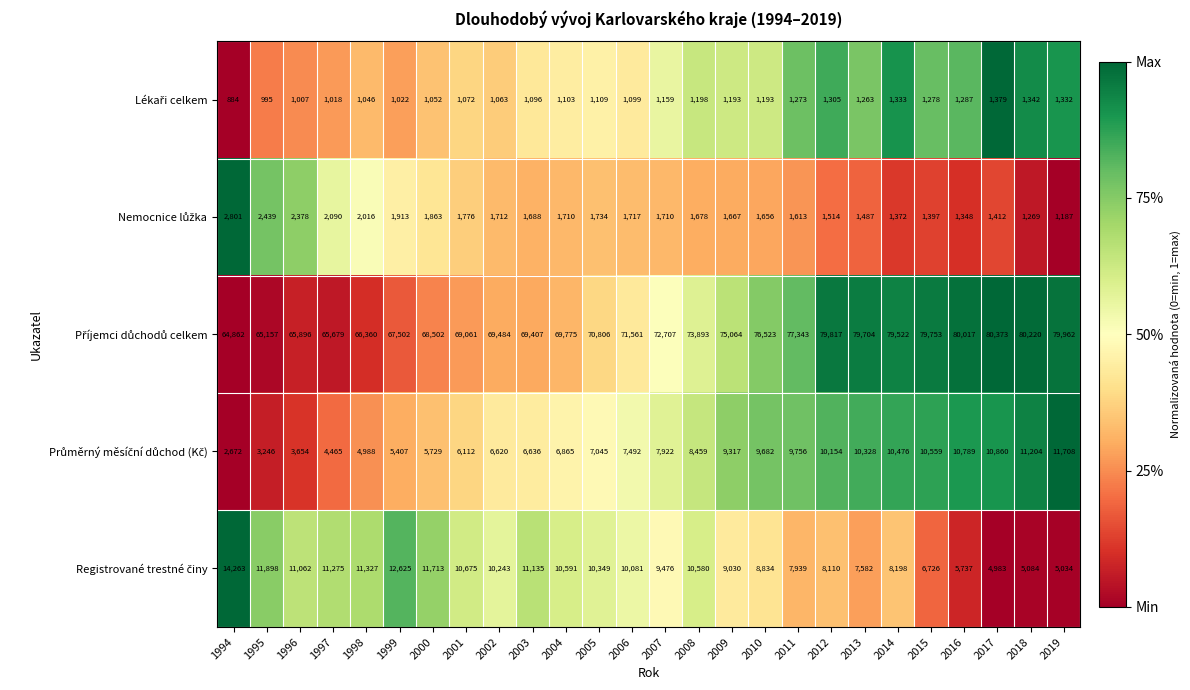

What is the difference between the highest and lowest values at 2006?

70462